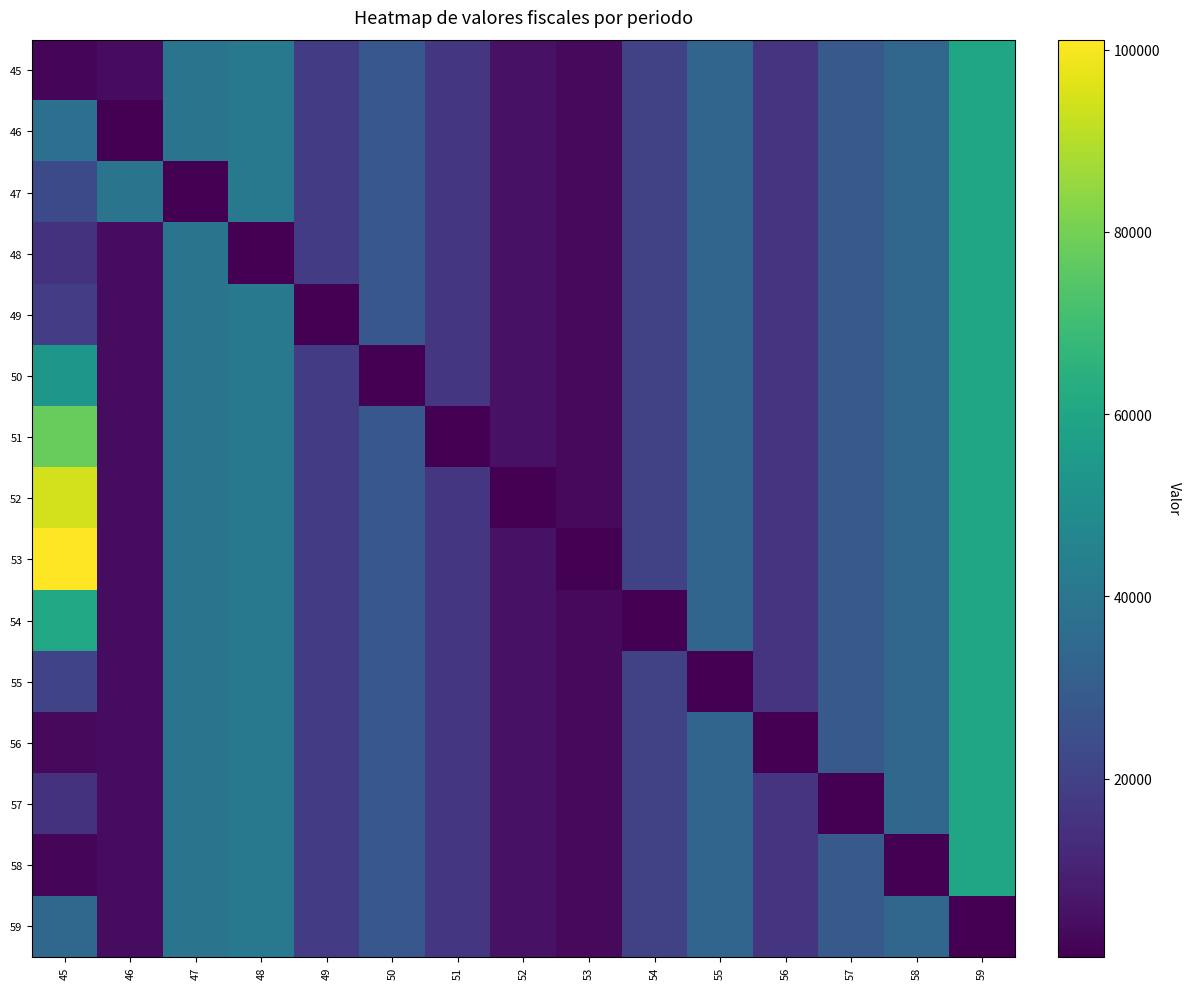

Rank the series by their maximum value, from lowest to highest.

59, 45, 46, 47, 48, 49, 50, 55, 56, 57, 58, 54, 51, 52, 53